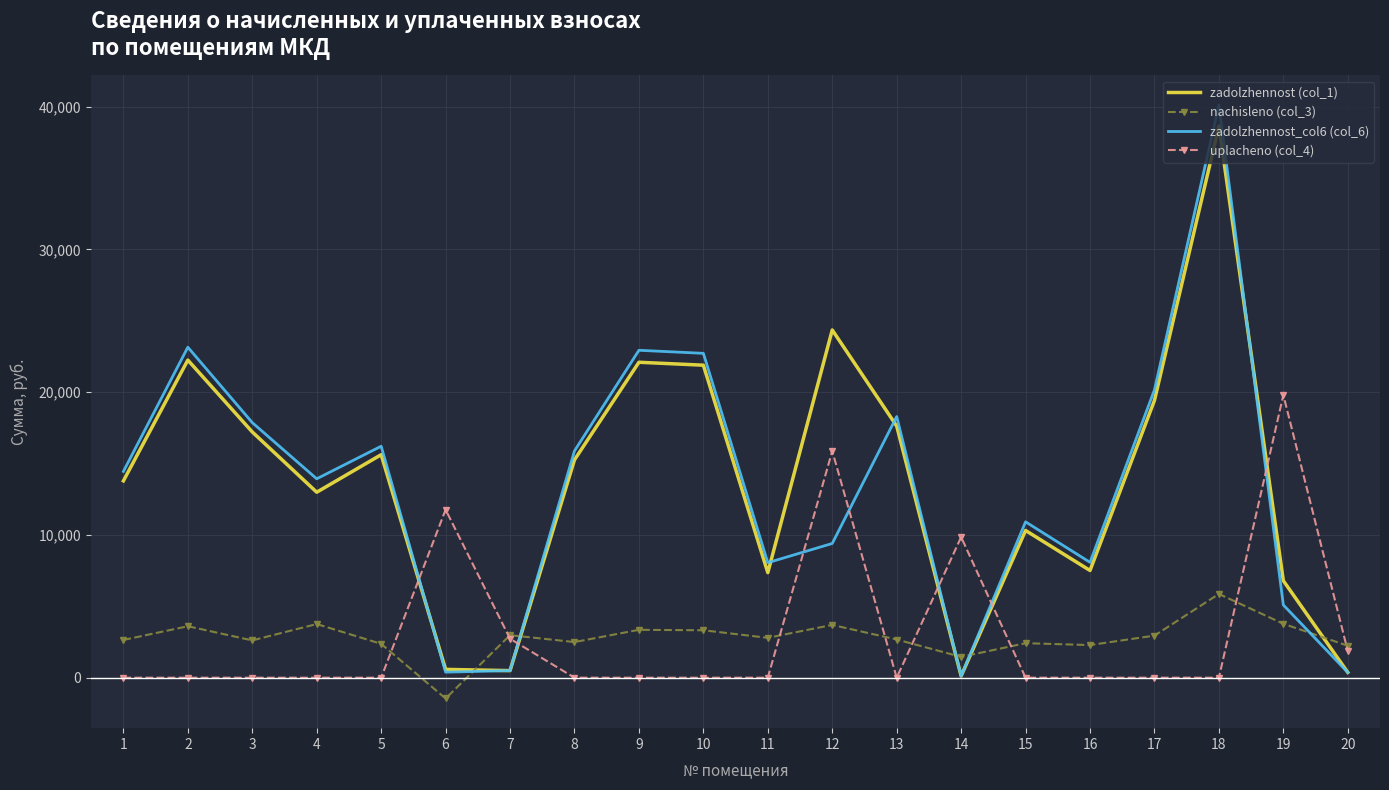

What is the highest value of the zadolzhennost (col_1) series?

38636.2